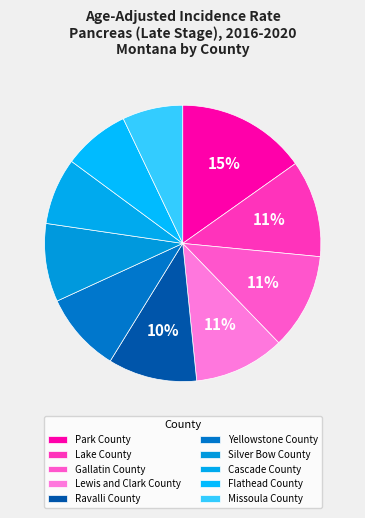

What is the ratio of the value at Lewis and Clark County to the value at Park County?

0.7